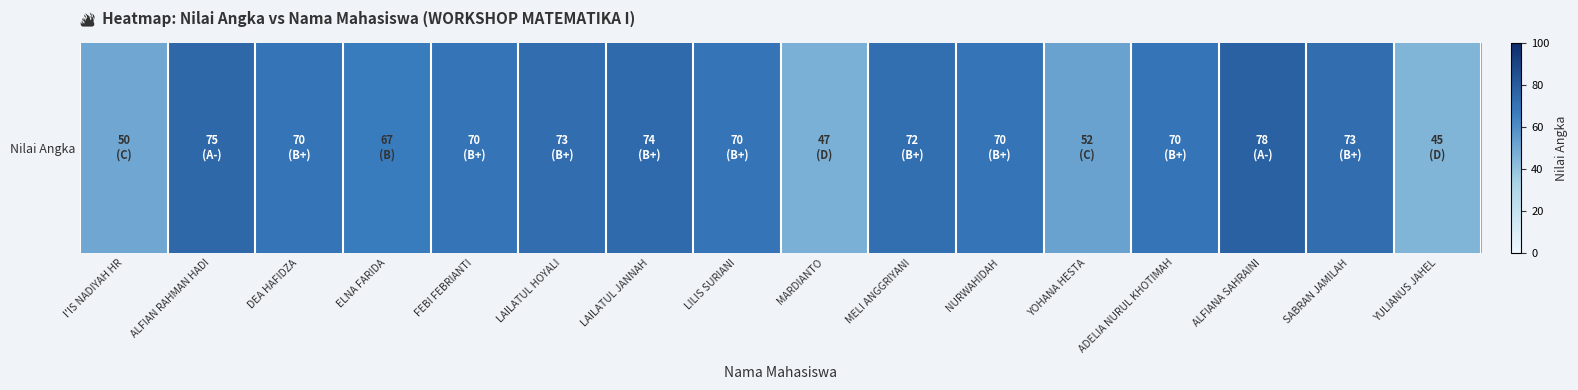

What is the greatest value displayed?

78